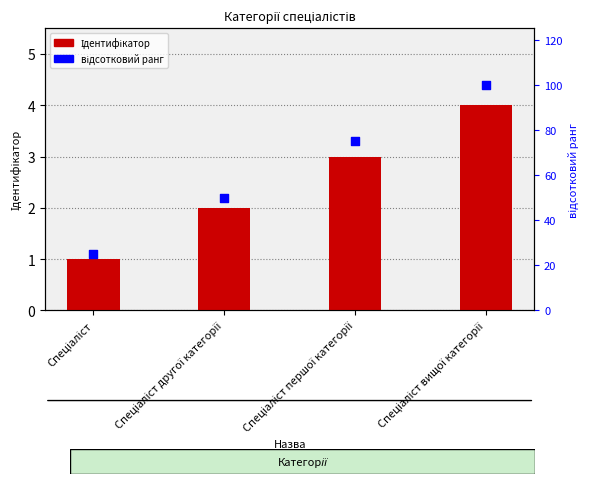

What are all the series names shown in the legend?

Ідентифікатор, відсотковий ранг